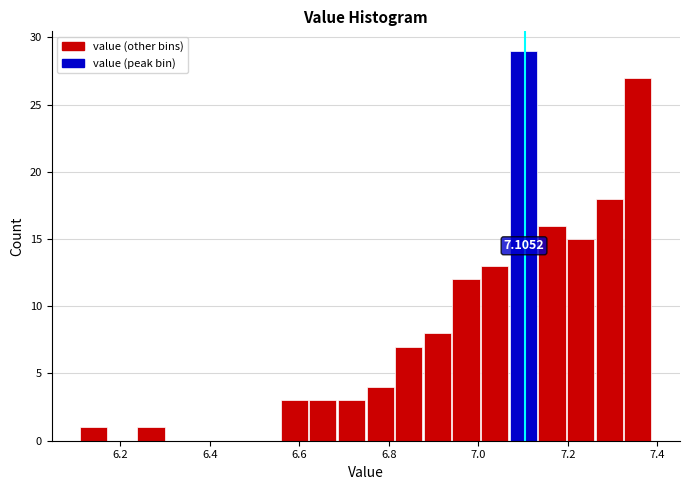

Around what value on the x-axis is the tallest bar? Give the approximate position of its centre, as read against the axis.

7.10